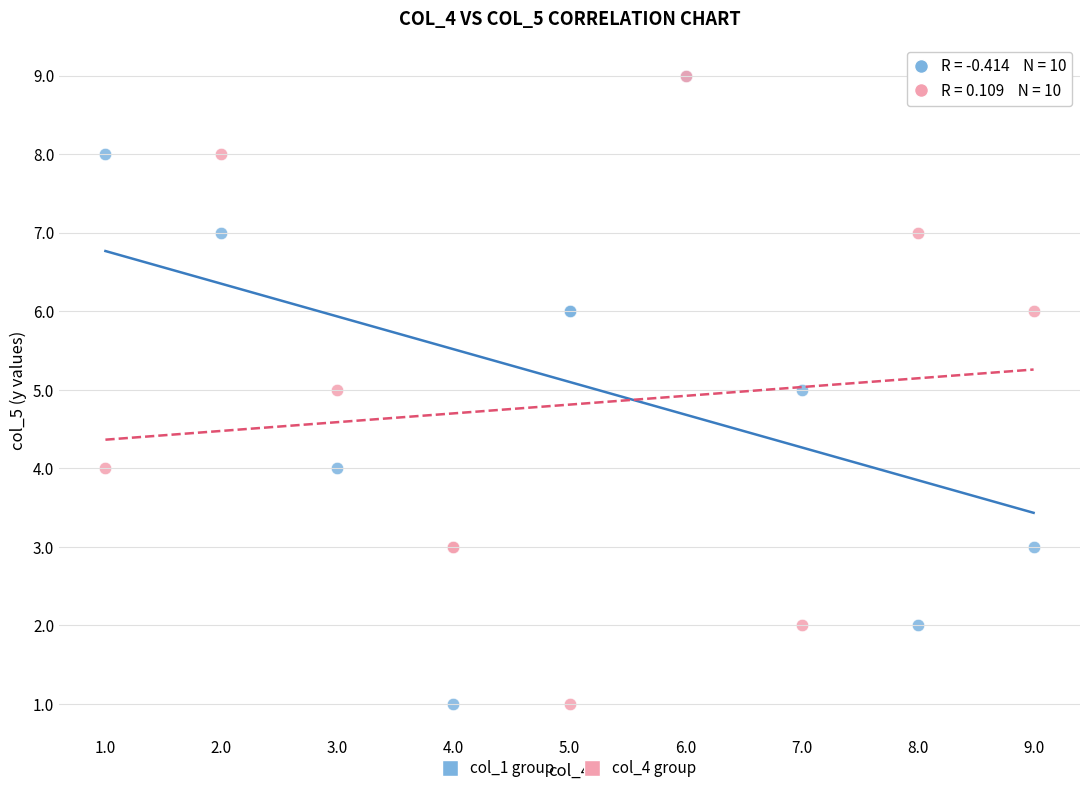

What are all the series names shown in the legend?

col_1 group, col_4 group